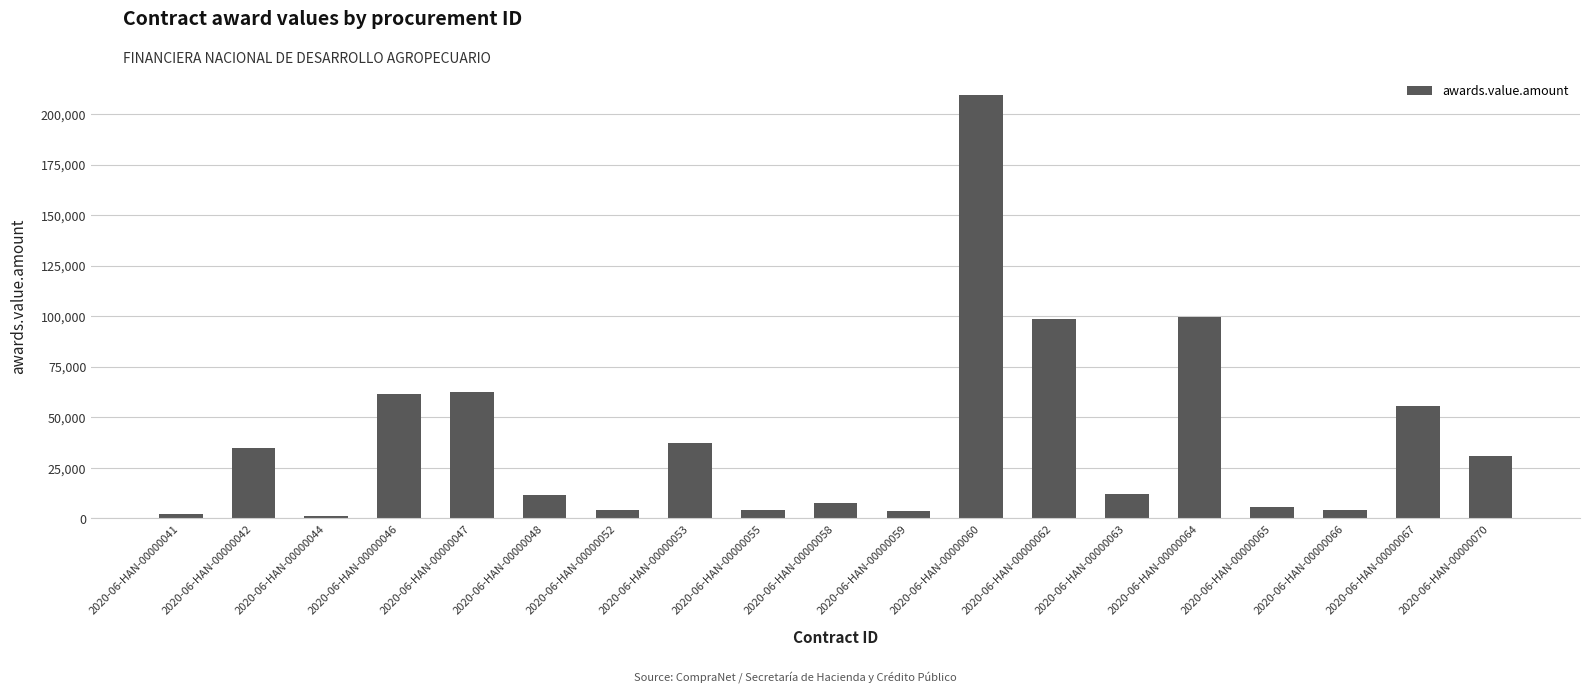

How many series are shown in this chart?

1